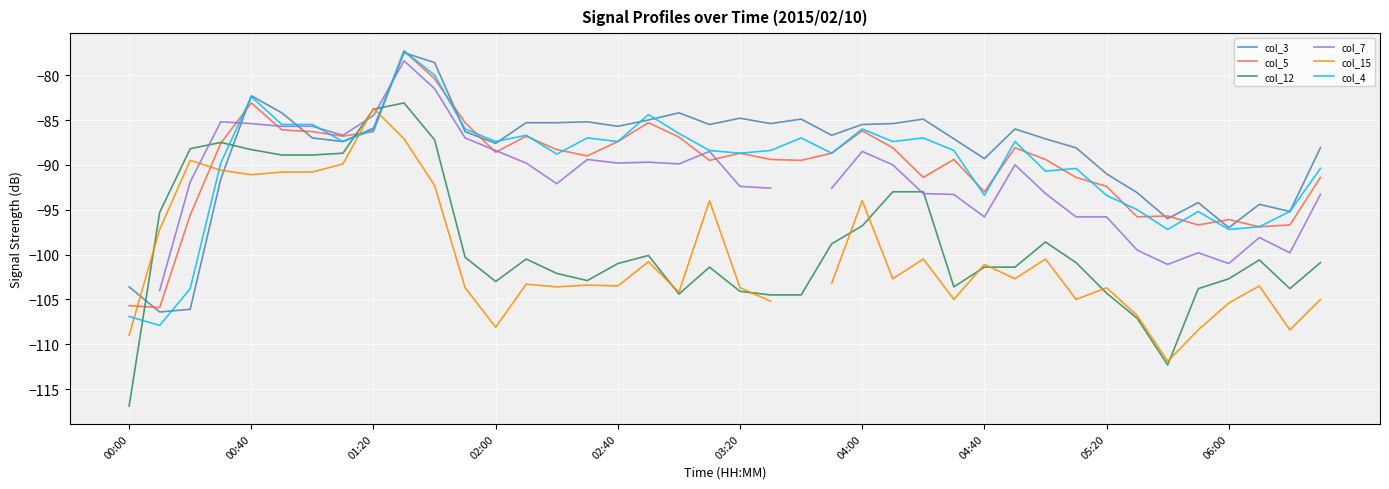

The value of col_4 at 00:00 is -106.9. True or false?

True